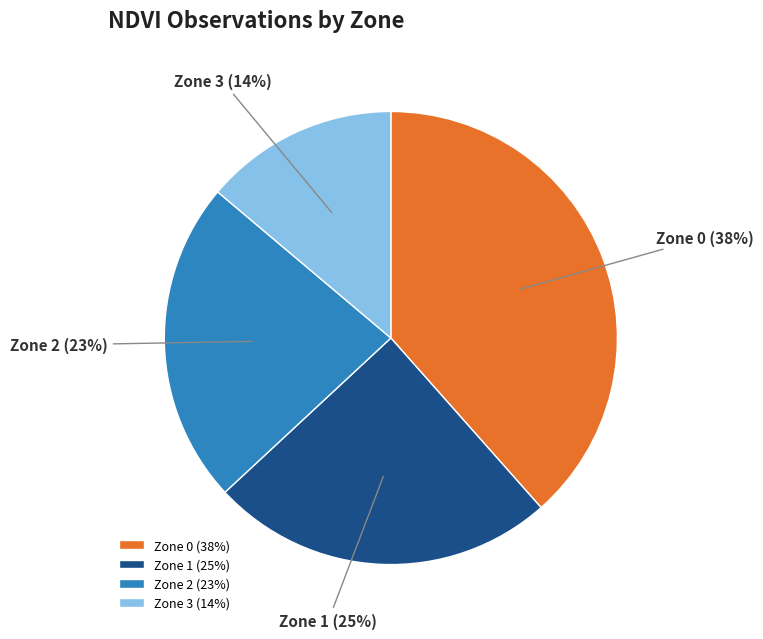

Rank the categories by value from highest to lowest.

Zone 0, Zone 1, Zone 2, Zone 3